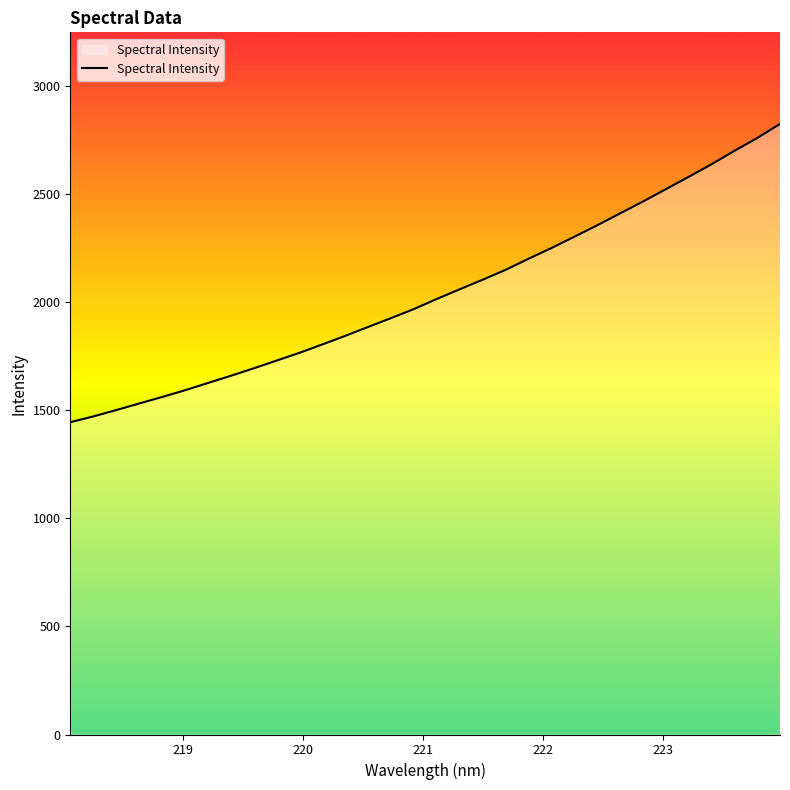

What is the difference between the maximum and minimum values?

1378.9